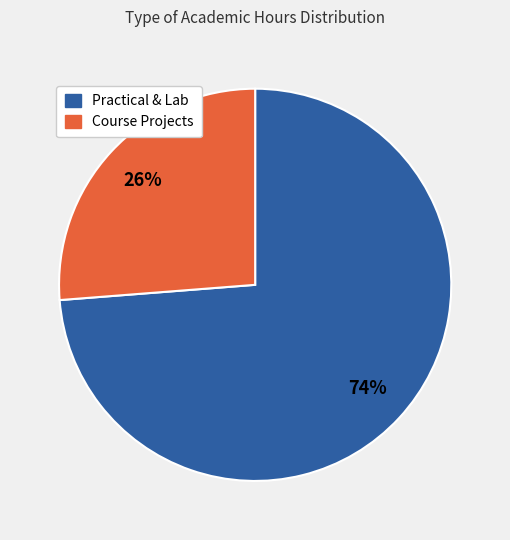

Does any single category account for the majority?

Yes